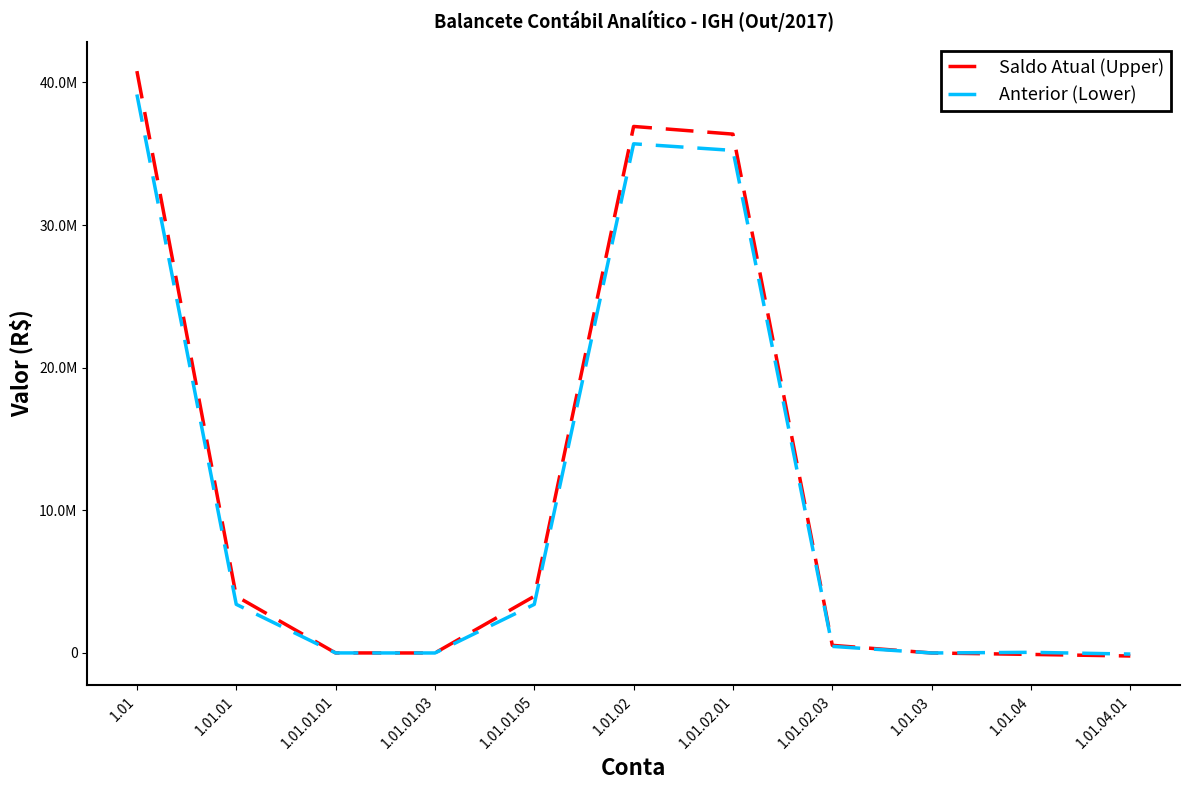

Is it true that Saldo Atual (Upper) equals 3979456.3 at 1.01.01?

True